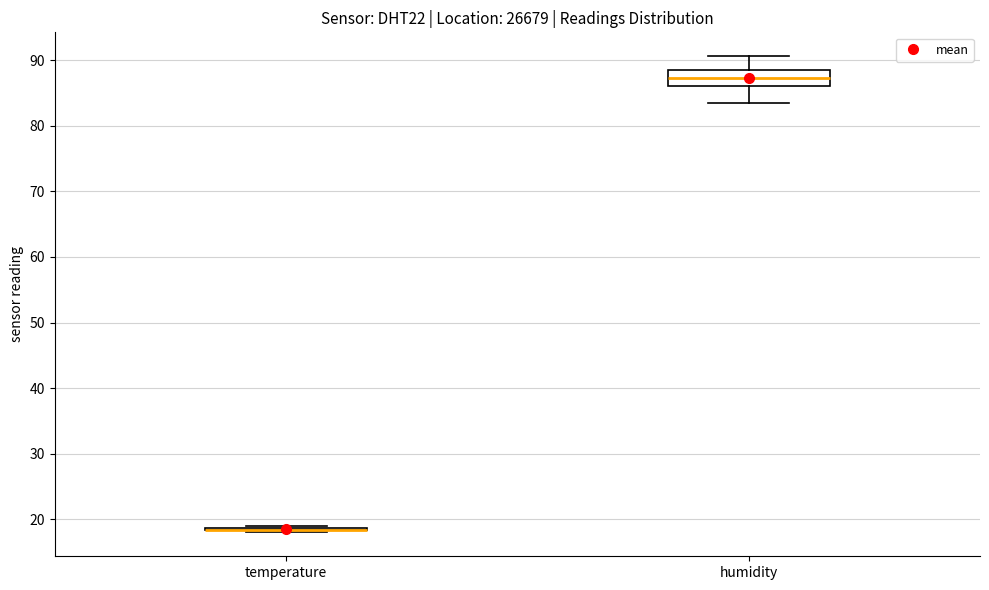

Reading left to right, read every box against the y-axis: the position of its median line, the range the box covers, and the ends of its whiskers. The values are not printed on the chart, so give them approximately, as read against the axis.

temperature: box collapsed to a line at 18, whiskers 18 to 19
humidity: median 87, box 86 to 89, whiskers 84 to 91